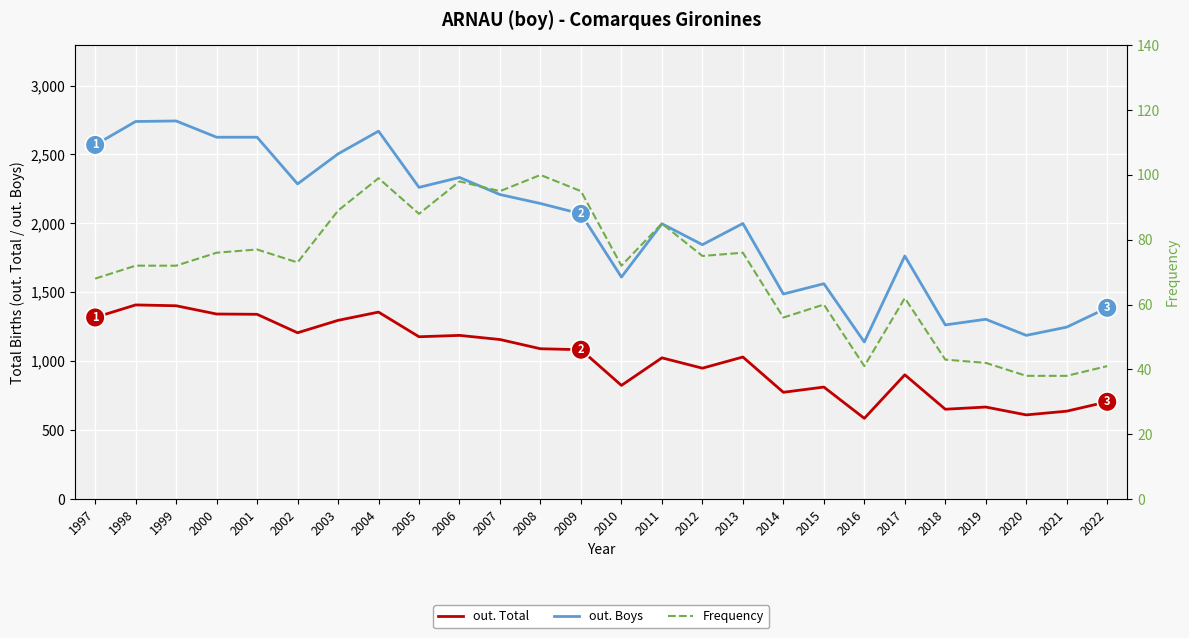

True or false: Frequency and out. Boys intersect in this chart.

False